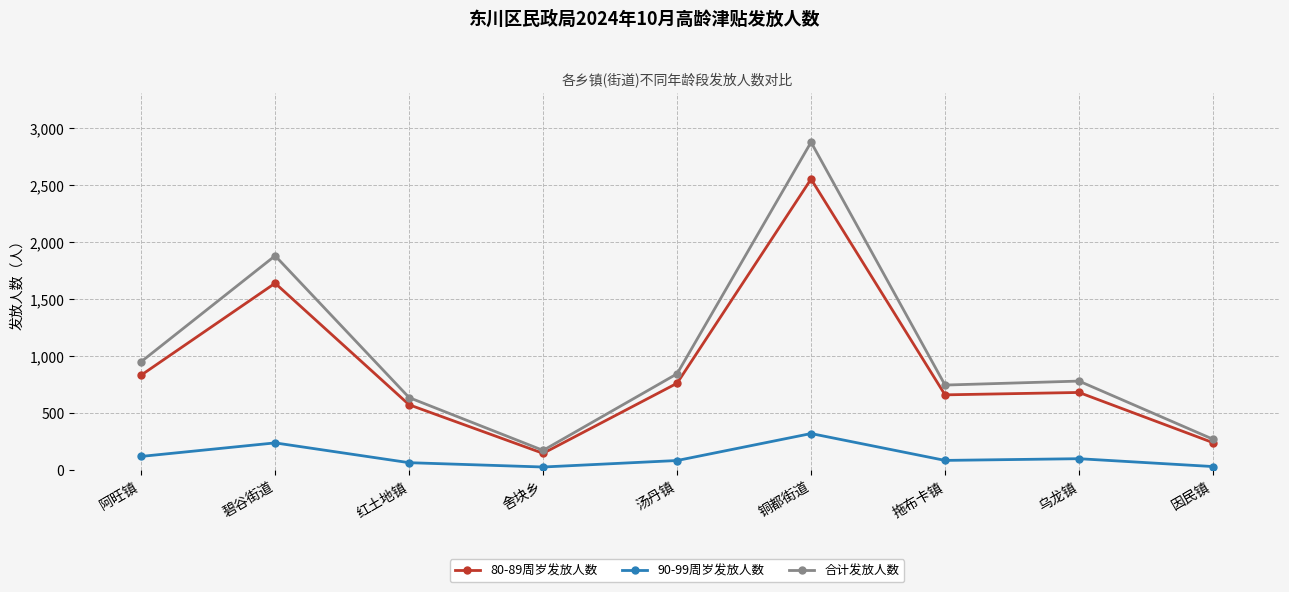

What is the label of the 9th point from the left?

因民镇